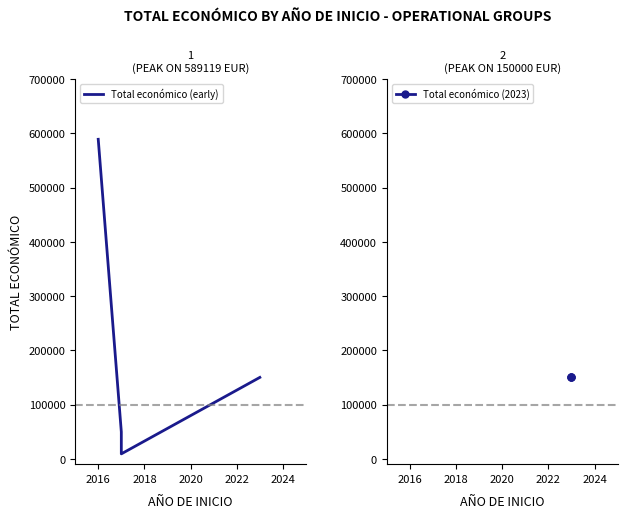

How many points are lower than both their immediate neighbors (excluding endpoints)?

1